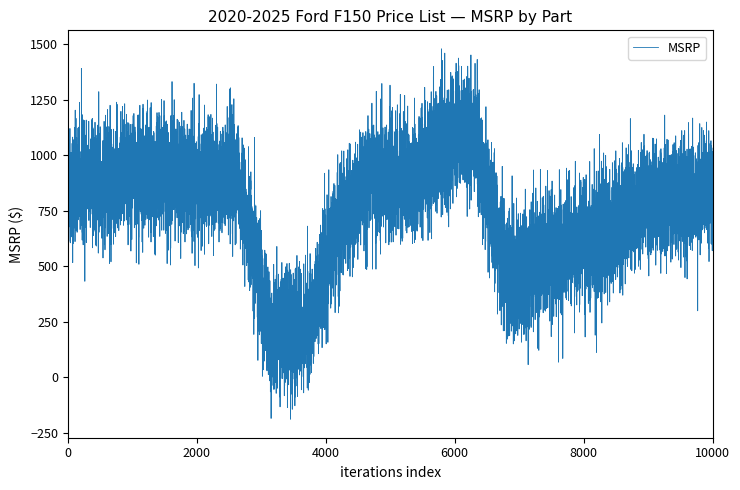

What is the maximum value shown in the chart?

1390.7